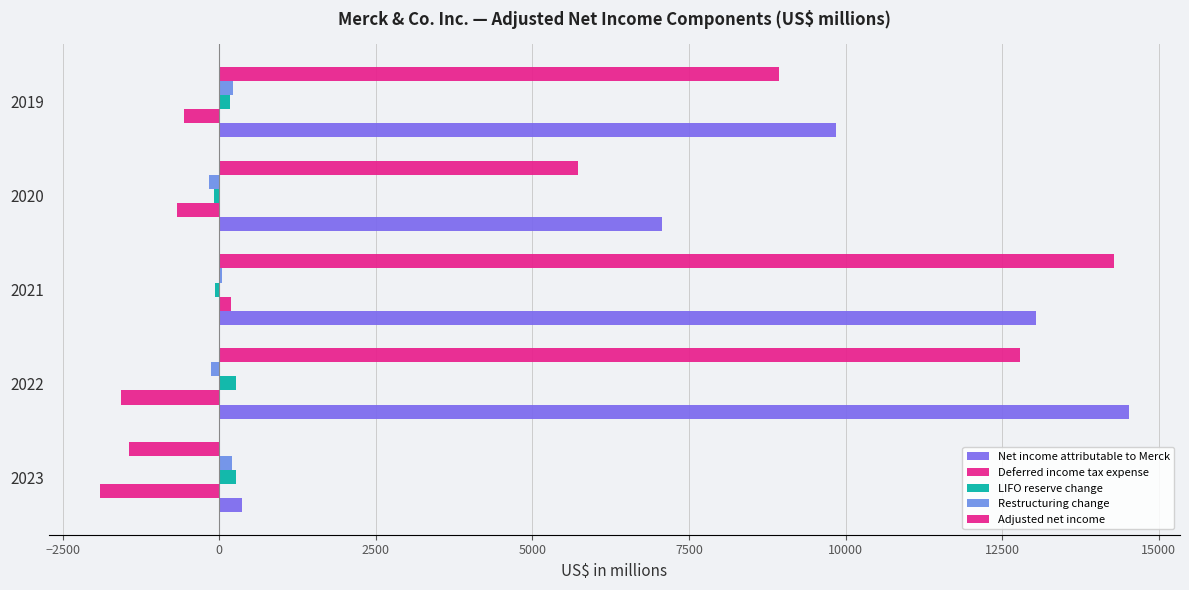

How many values in the Deferred income tax expense series exceed -668?

2